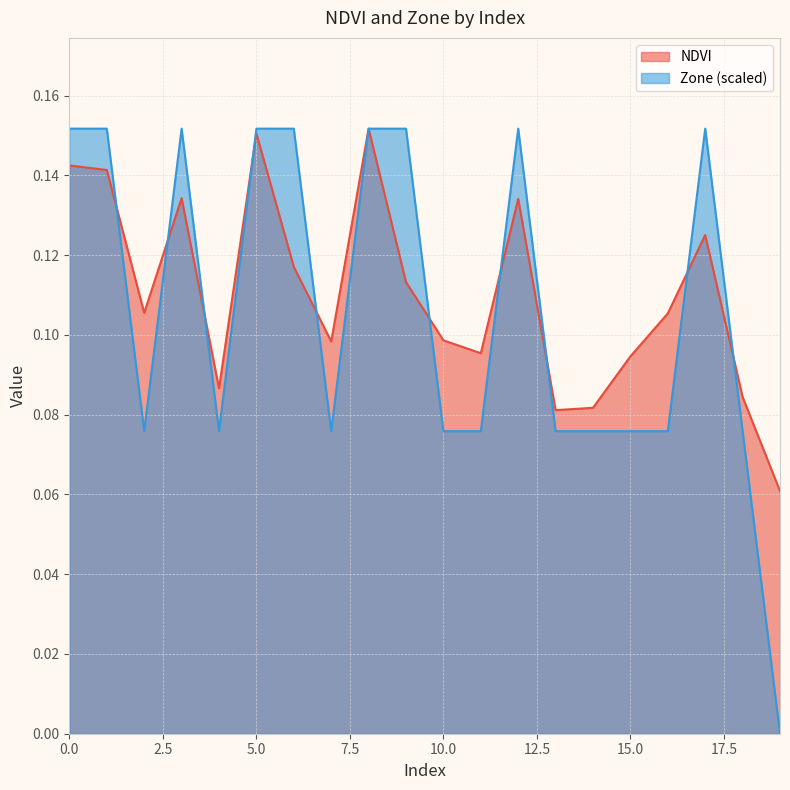

True or false: Zone and NDVI cross at least once.

True